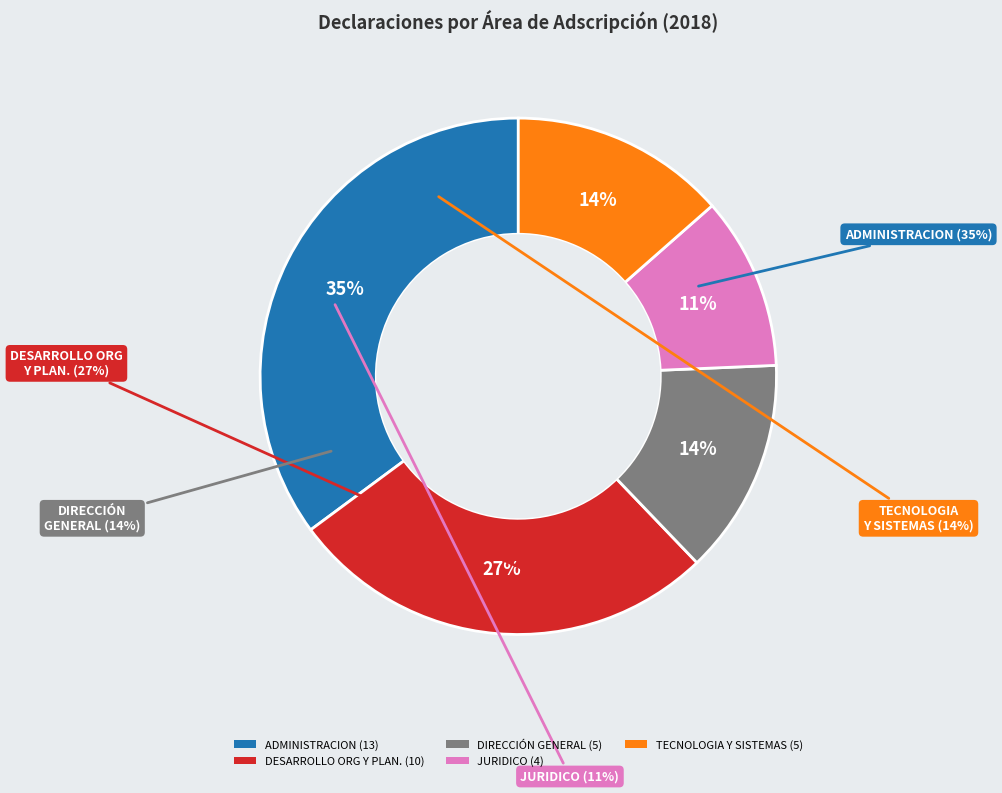

What percentage do TECNOLOGIA Y SISTEMAS and JURIDICO together represent?

24.3%